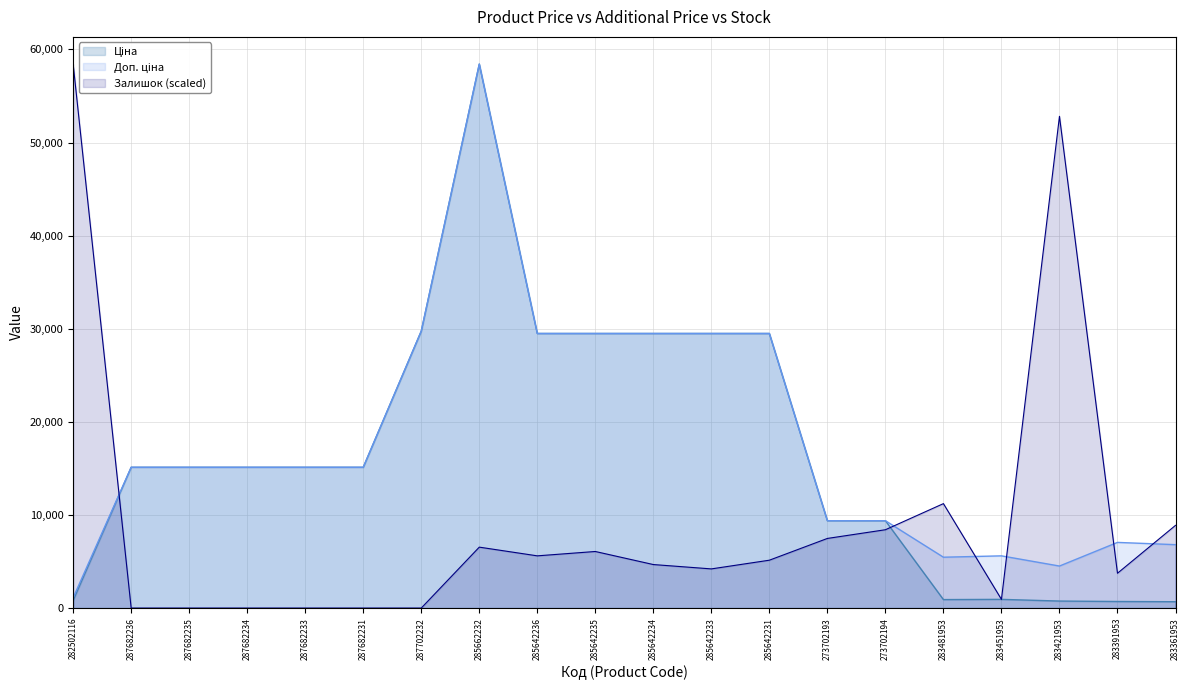

Reading right to left, transcribe all the data shown in this chart.

Ціна: 681.0	705.1	752.2	934.5	910.4	9384.0	9384.0	29491.5	29491.5	29491.5	29491.5	29491.5	58426.5	29747.2	15120.0	15120.0	15120.0	15120.0	15120.0	818.5
Доп. ціна: 6809.8	7051.3	4513.3	5607.2	5462.3	9384.0	9384.0	29491.5	29491.5	29491.5	29491.5	29491.5	58426.5	29747.2	15120.0	15120.0	15120.0	15120.0	15120.0	1109.2
Залишок: 8880.8	3739.3	52817.6	934.8	11217.9	8413.4	7478.6	5141.5	4206.7	4674.1	6076.4	5608.9	6543.8	0.0	0.0	0.0	0.0	0.0	0.0	58426.5